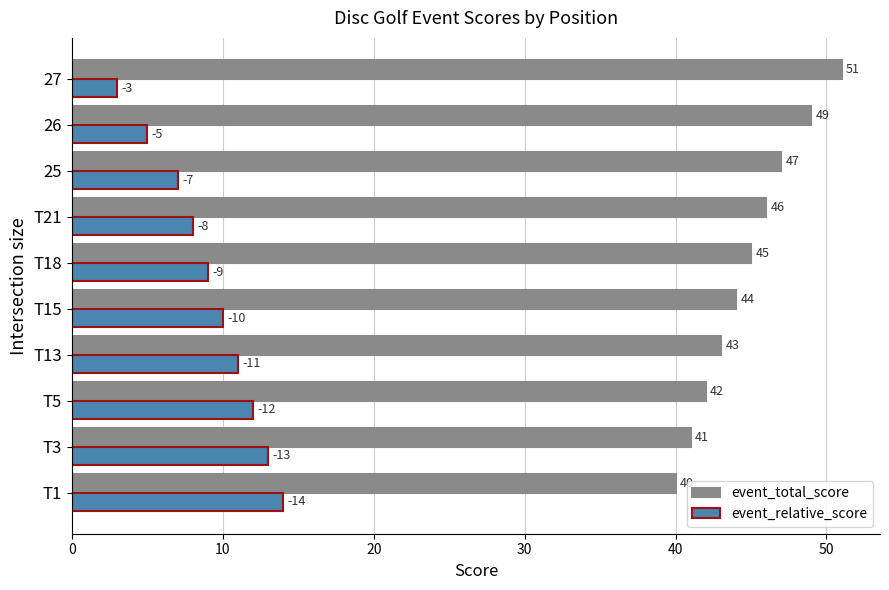

Which series has the largest total across all categories?

event_total_score